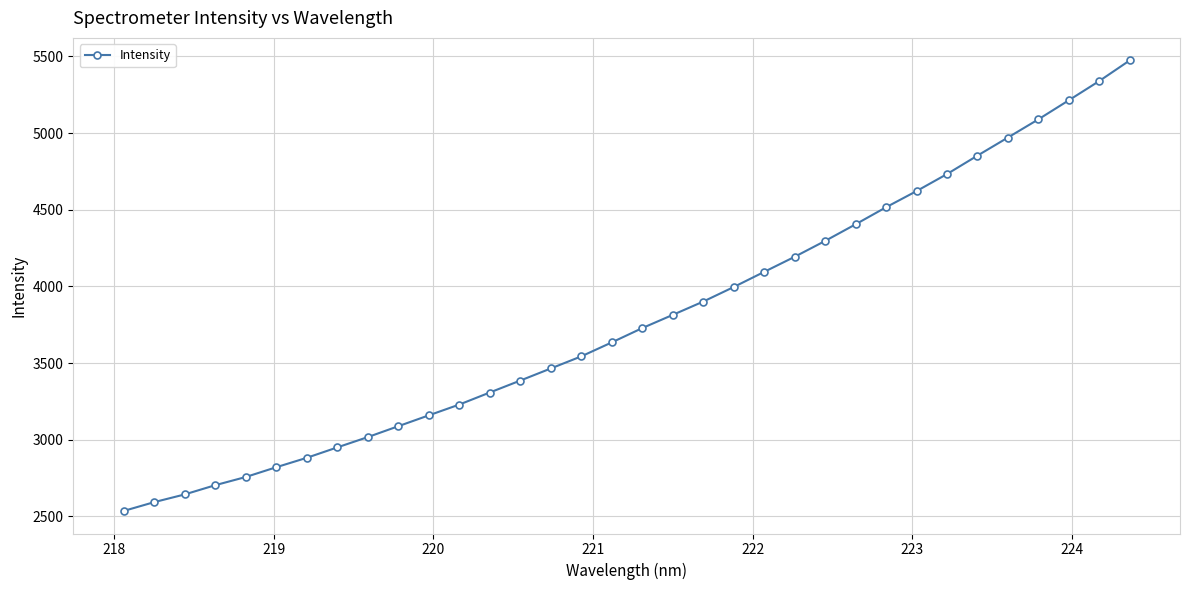

What is the smallest value displayed?

2535.7